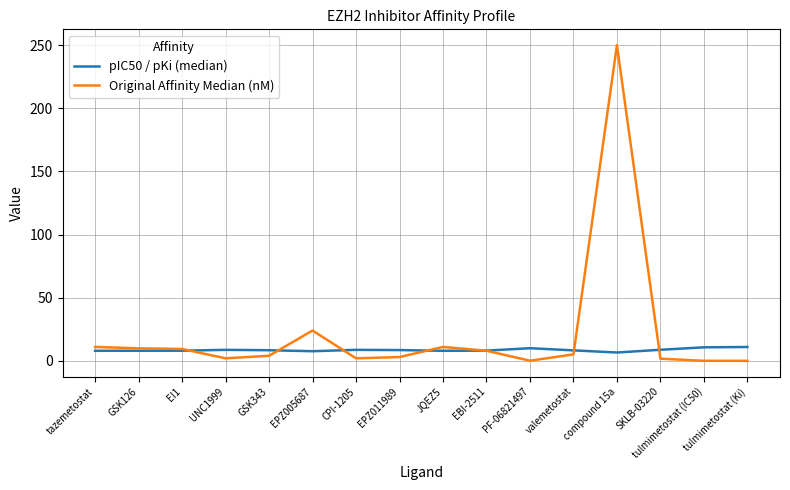

Which series has the widest spread of values?

Original Affinity Median (nM)